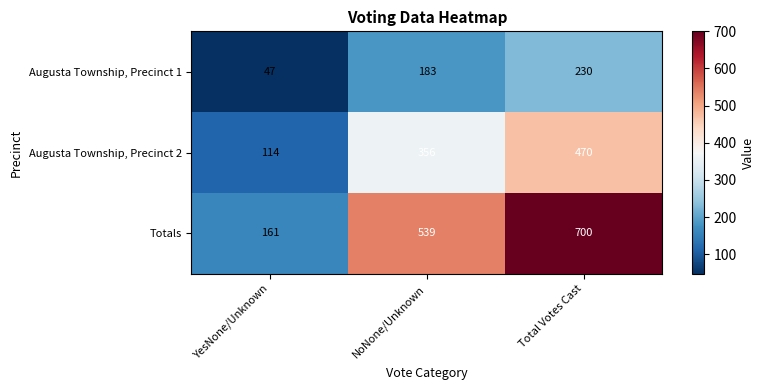

At which category is the sum across all series the highest?

Total Votes Cast